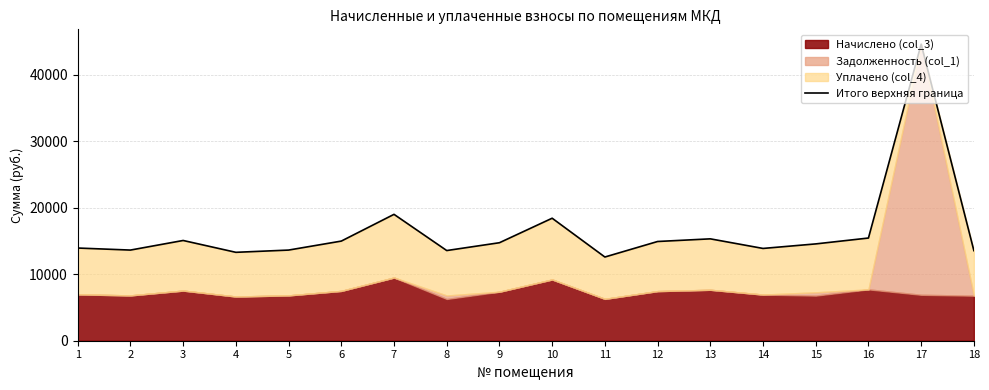

The chart shows a value of 14745.6 at 9. True or false?

True